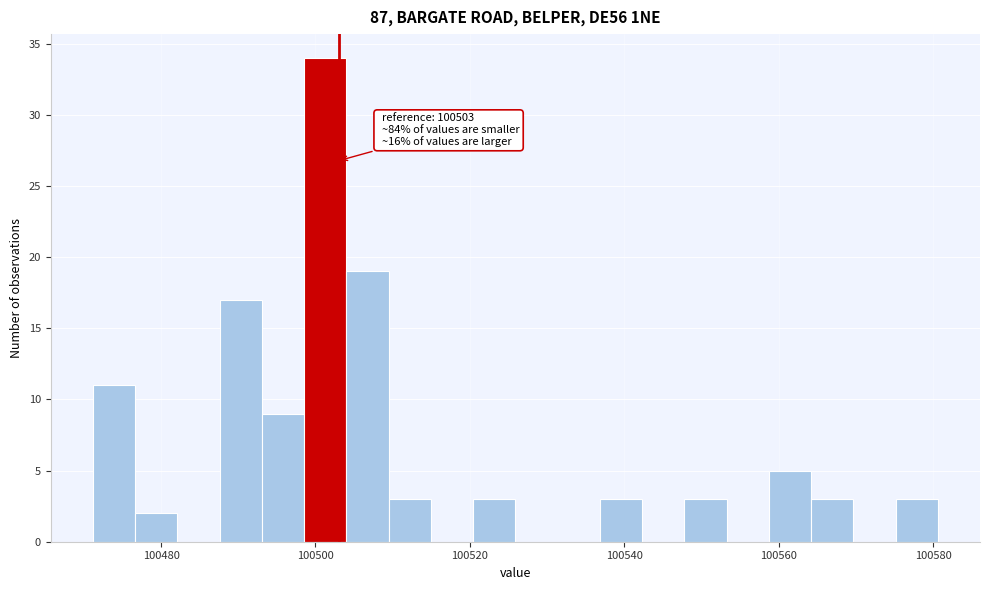

Read against the x-axis, roughly where is the centre of the tallest bar?

100502